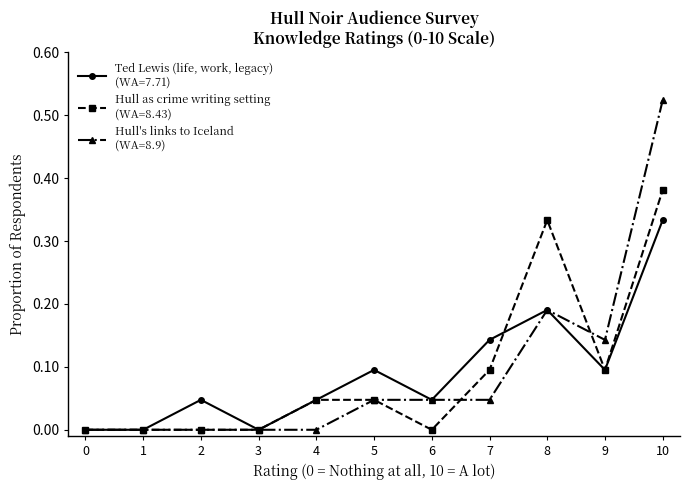

At which category is the sum across all series the highest?

10